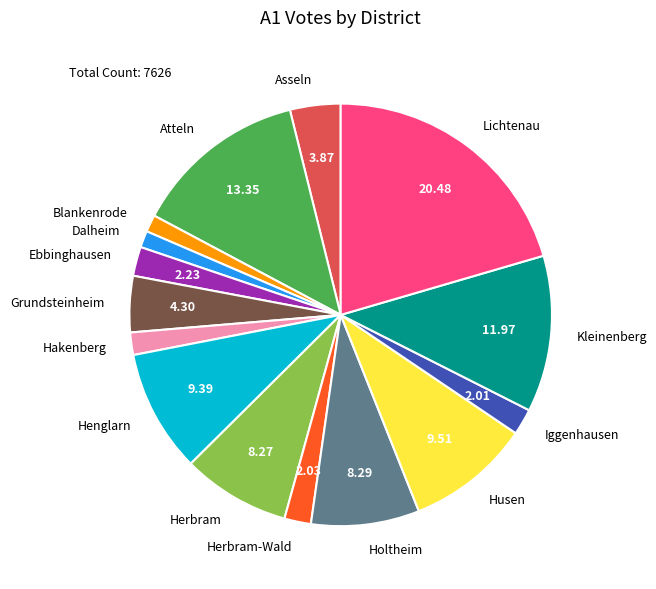

Between Husen and Atteln, which is larger?

Atteln